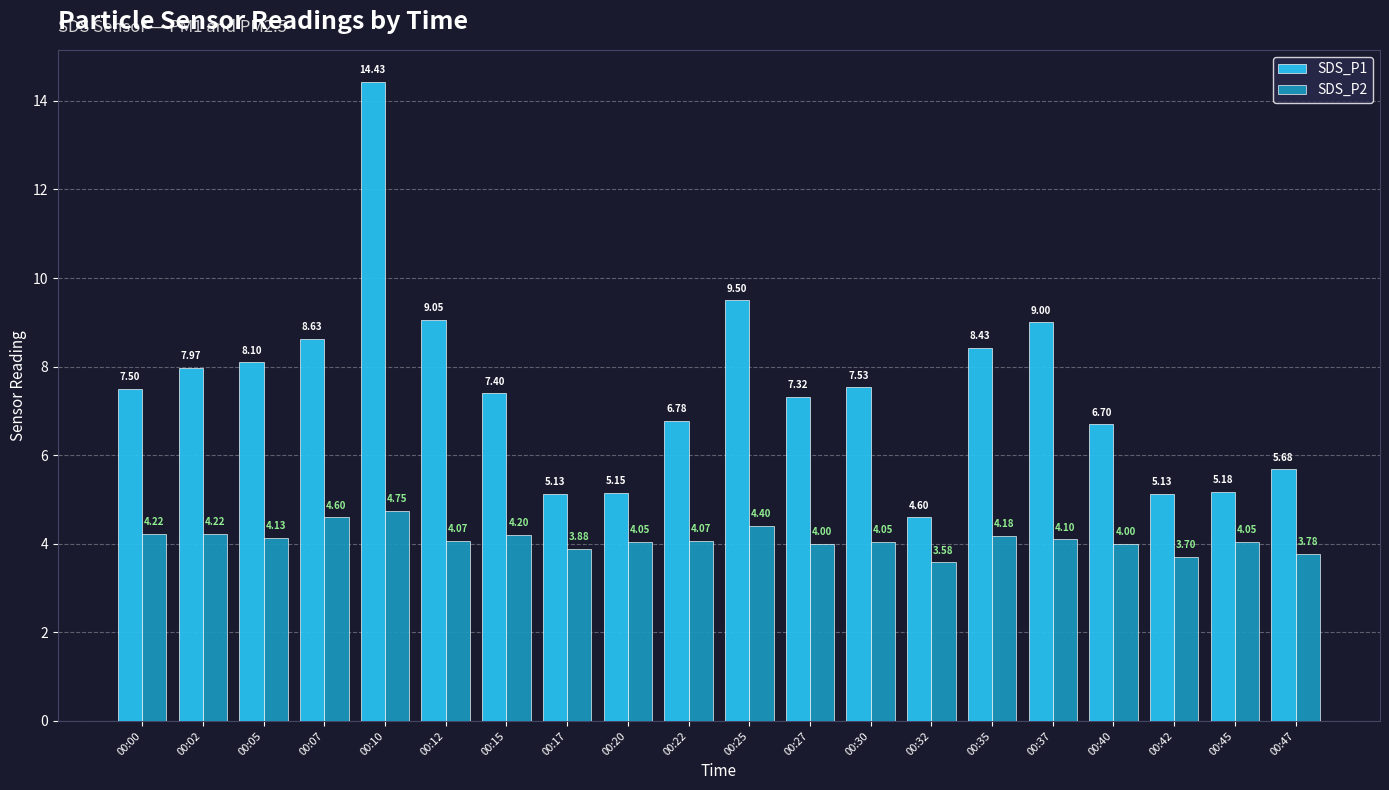

How many groups of bars are there?

20